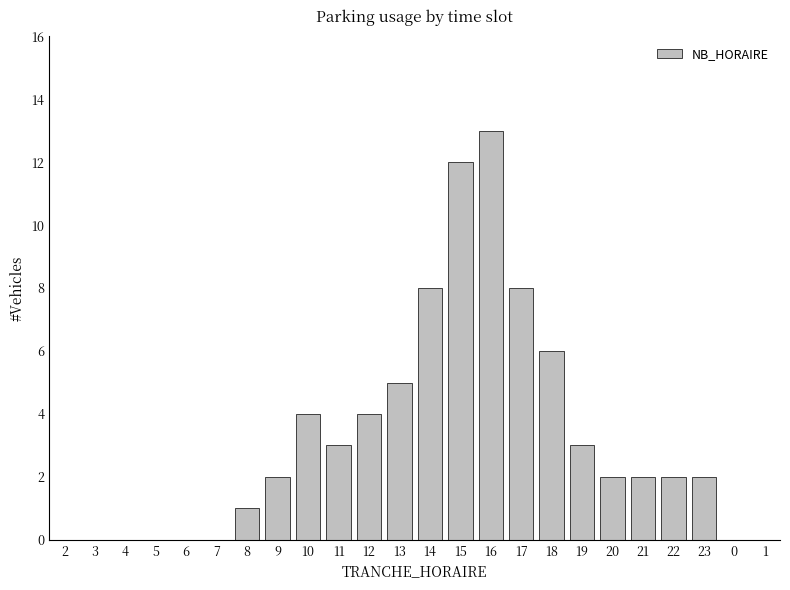

What is the difference between the values at 13 and 22?

3